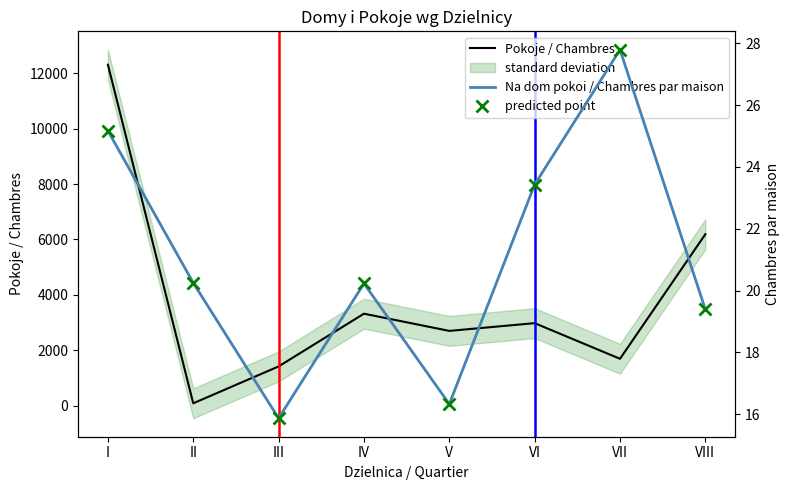

The predicted point series shows 7.8 at IV. True or false?

False